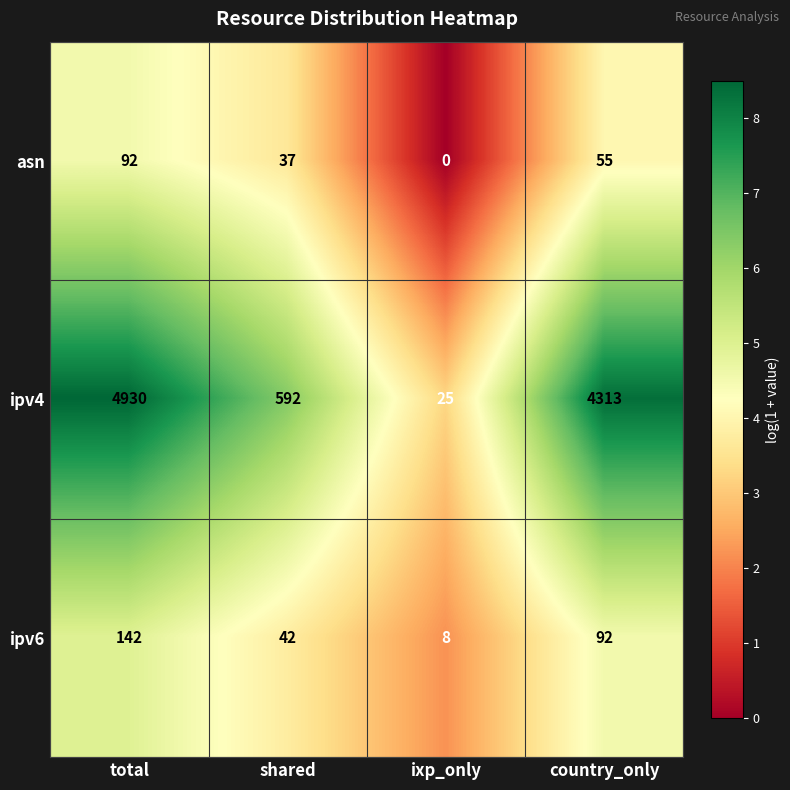

At which label is asn closest to 46?

shared